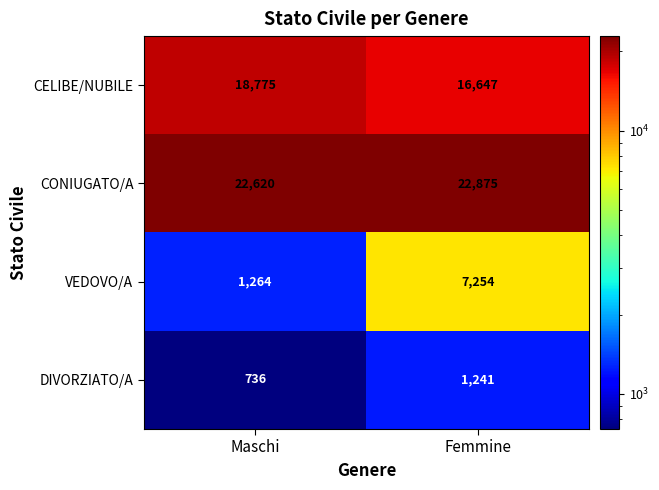

What is the spread (max minus min) of values at Maschi?

21884